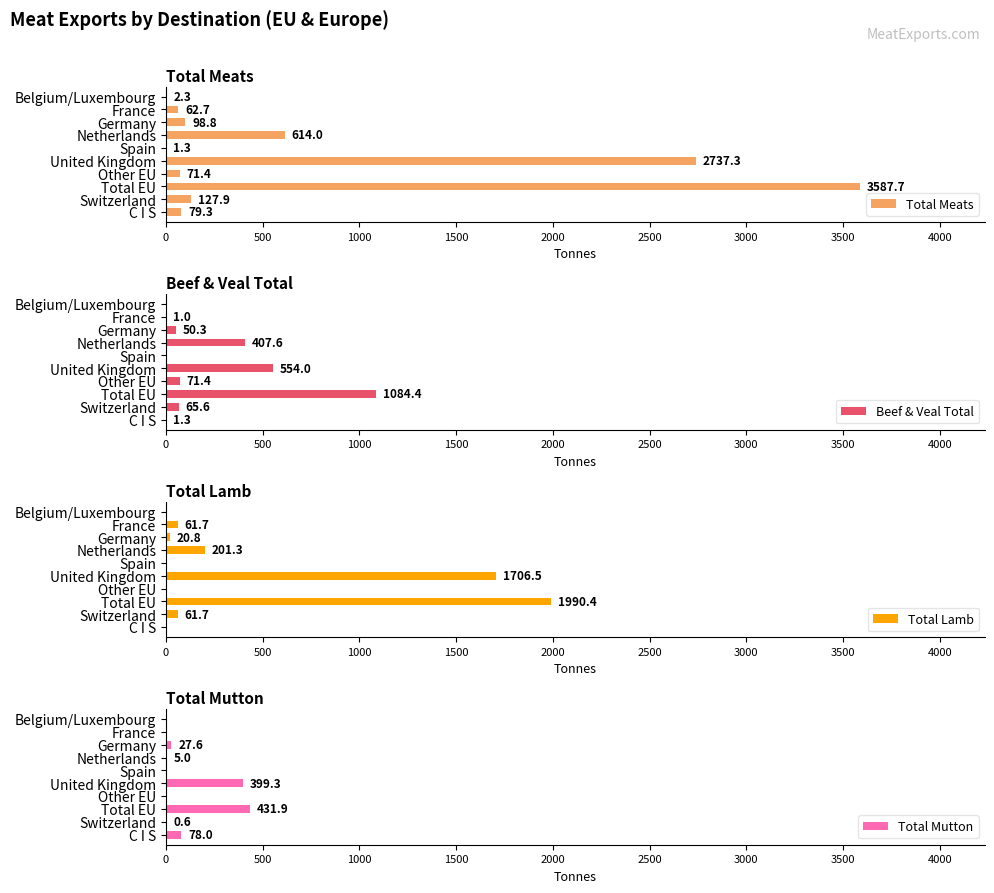

What is the difference between the maximum and minimum values in the Total Meats series?

3586.4